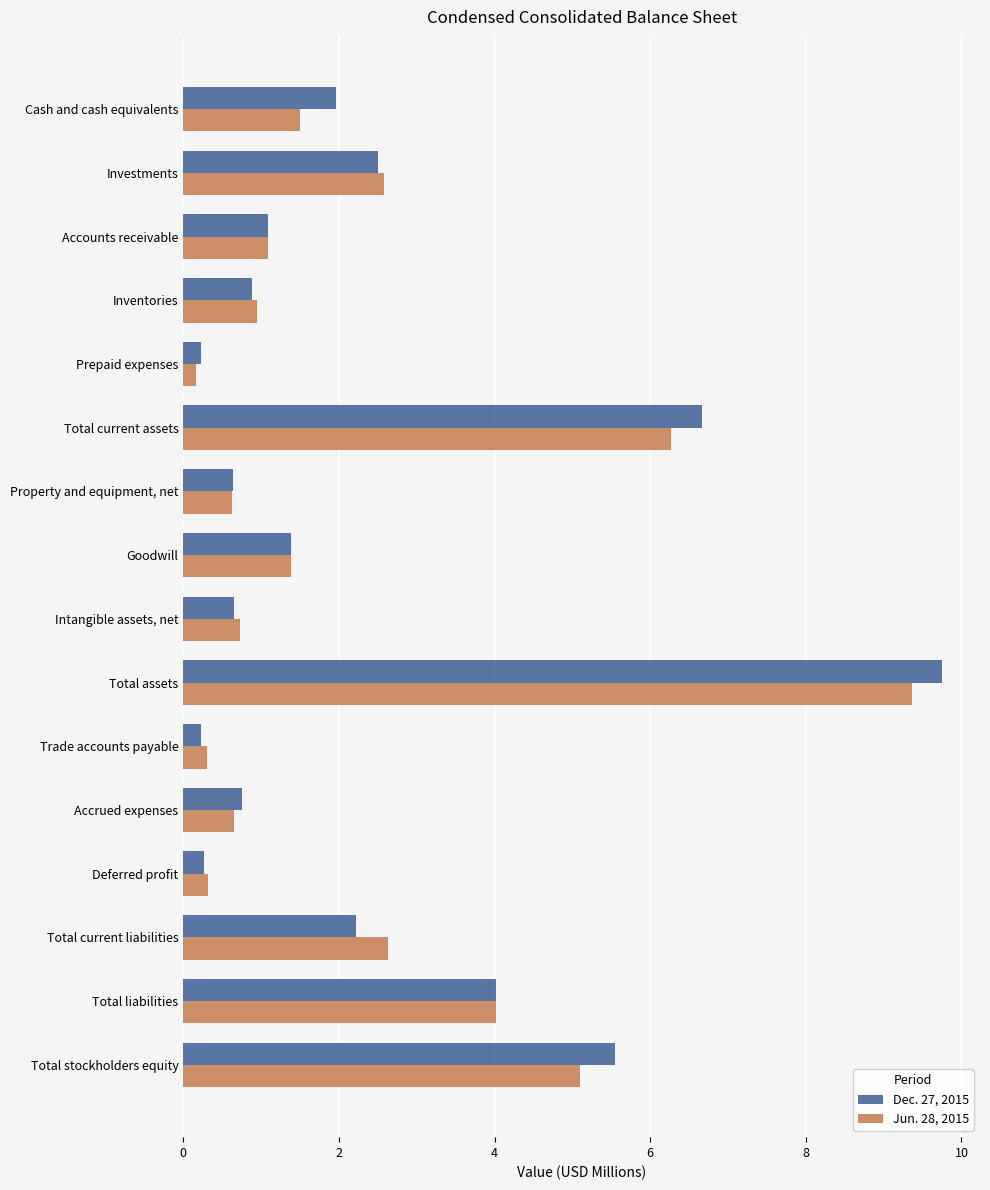

Which series changed the most between Cash and cash equivalents and Total stockholders equity?

Jun. 28, 2015